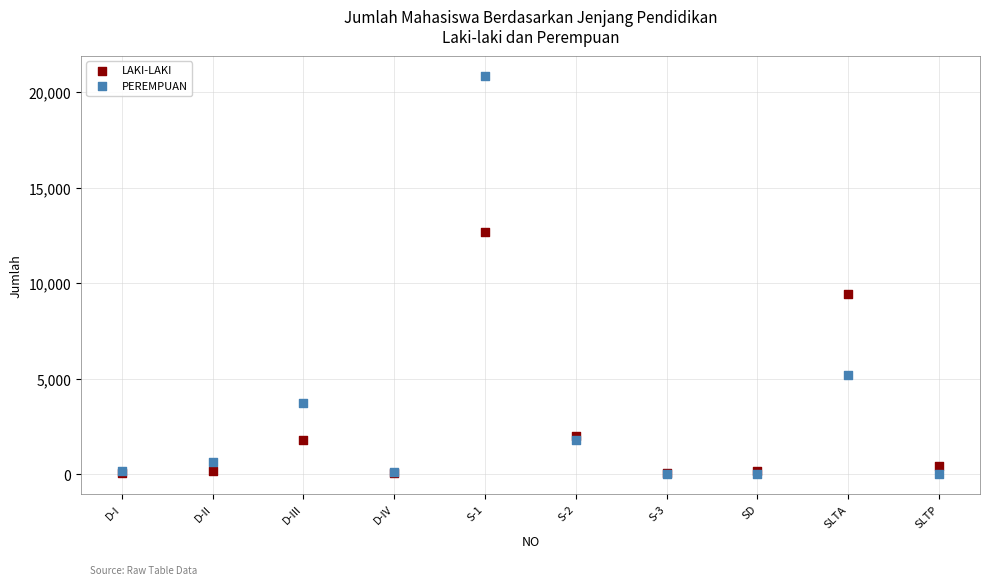

In the LAKI-LAKI series, what Y value is closest to 6372?

9456